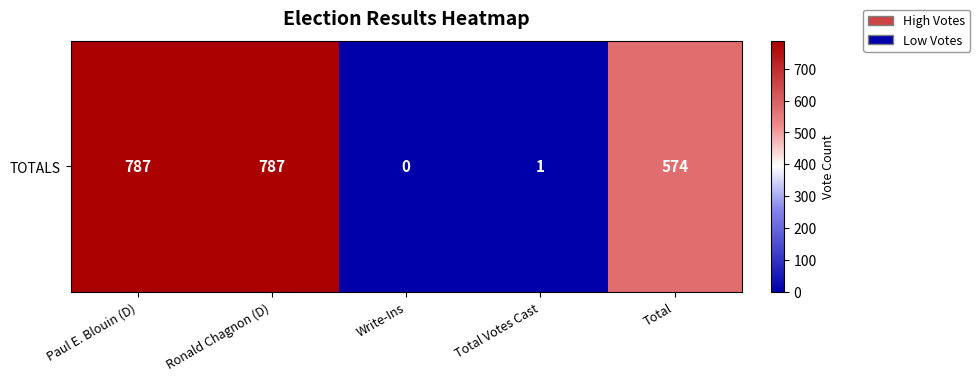

What is the ratio of the value at Paul E. Blouin (D) to the value at Total Votes Cast?

787.0